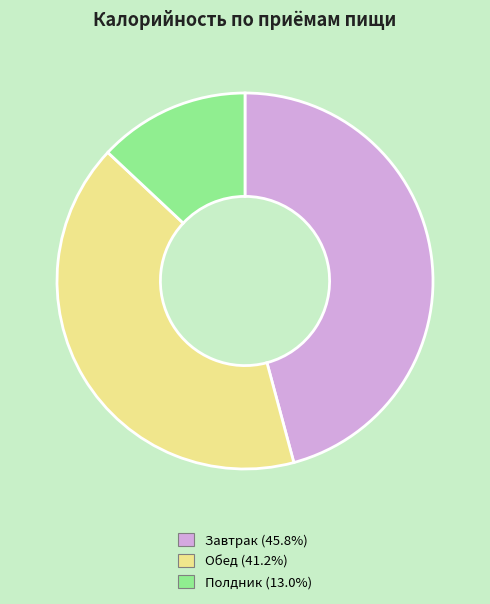

Between Обед and Полдник, which is larger?

Обед